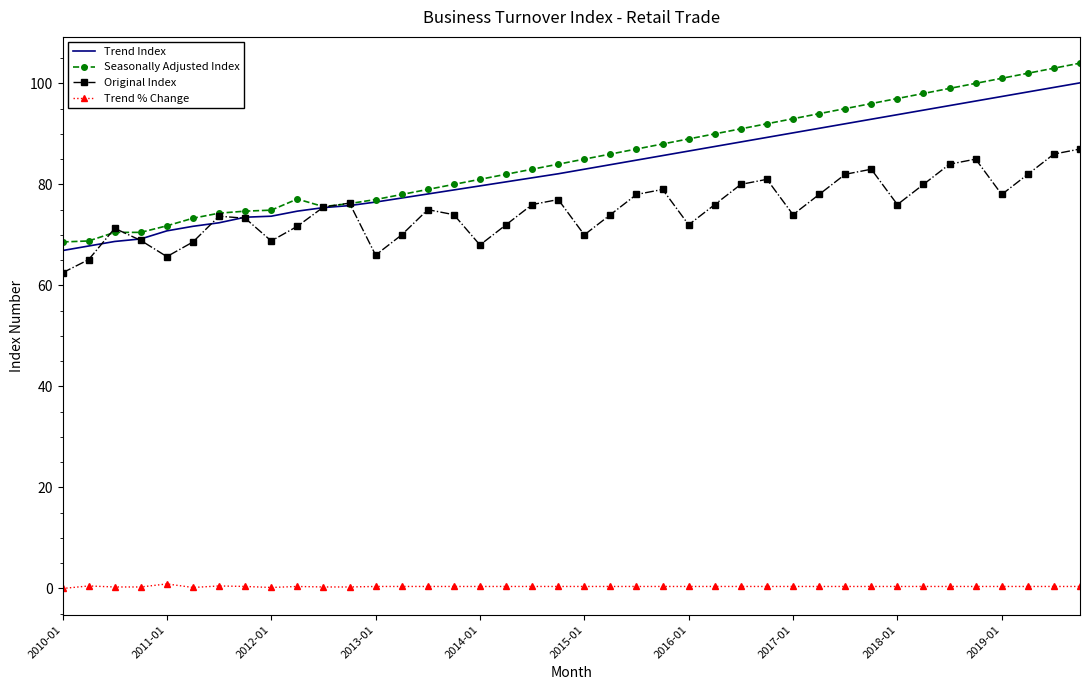

True or false: Seasonally Adjusted Index and Trend % Change intersect in this chart.

False